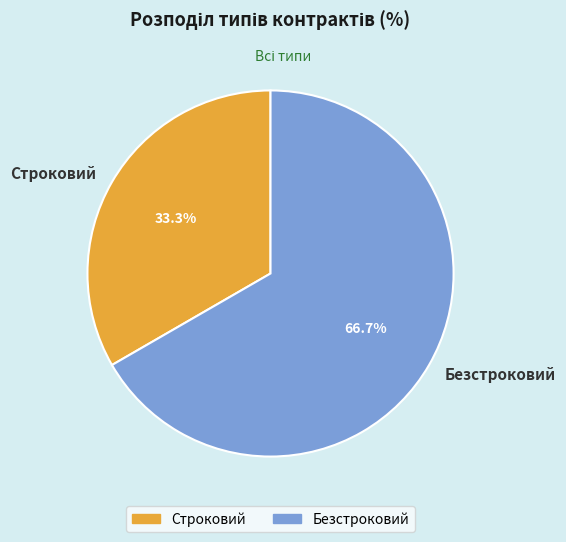

The Строковий slice represents 33% of the pie. True or false?

True